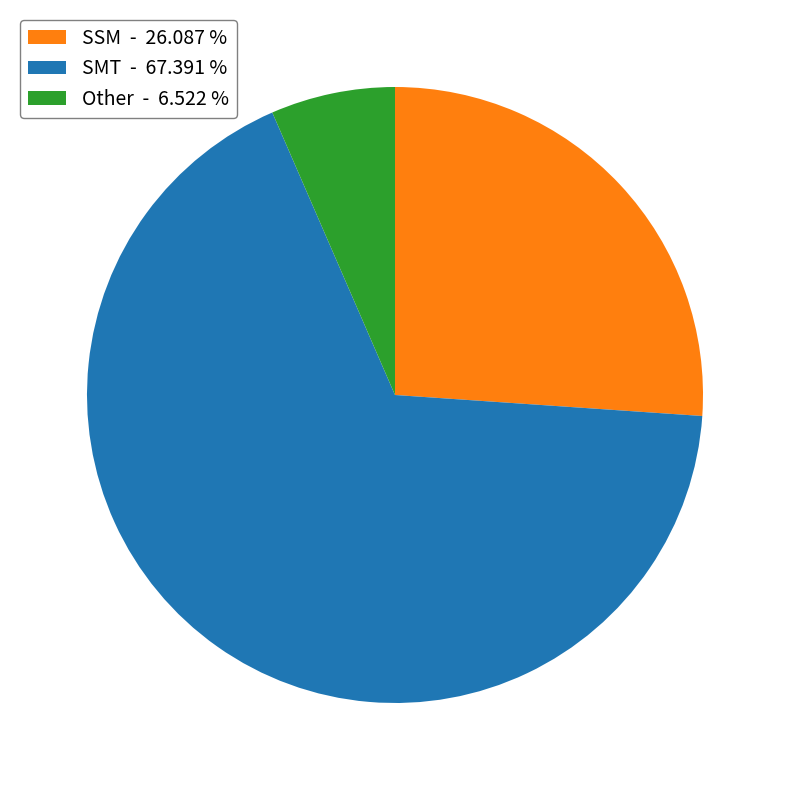

Count the number of slices in the pie.

3